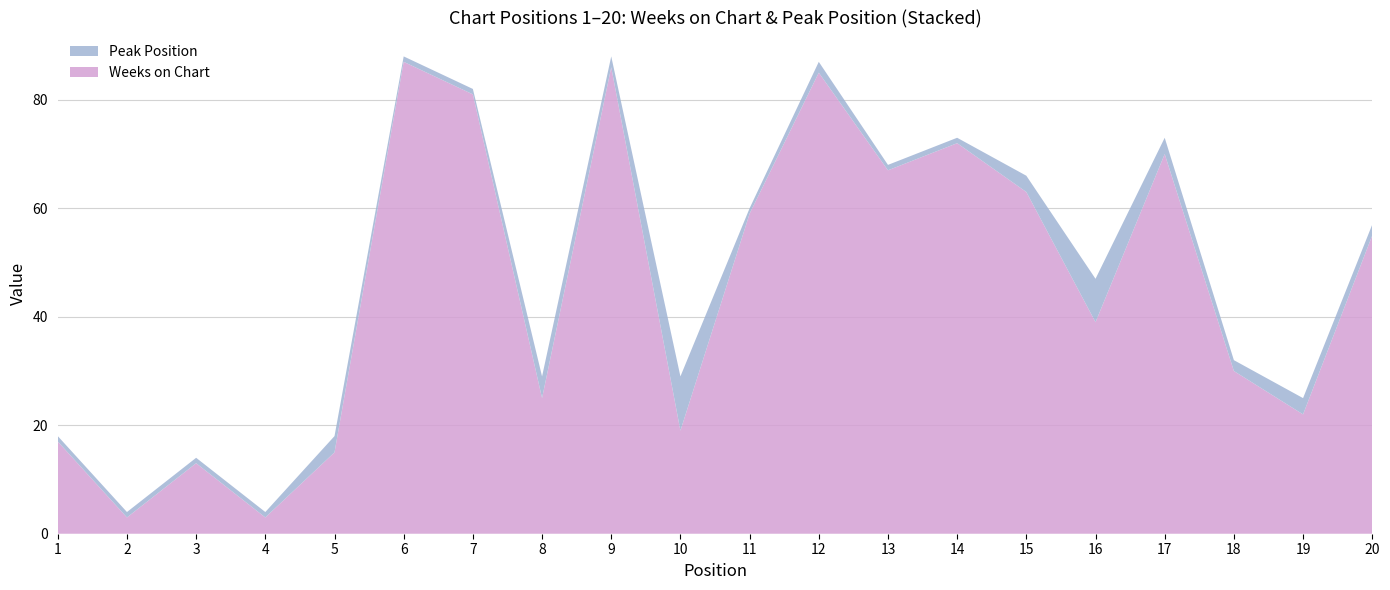

Reading left to right, list all the values displayed in this chart.

Weeks on Chart: 1=17	2=3	3=13	4=3	5=15	6=87	7=81	8=25	9=86	10=19	11=59	12=85	13=67	14=72	15=63	16=39	17=70	18=30	19=22	20=55
Peak Position: 1=1	2=1	3=1	4=1	5=3	6=1	7=1	8=4	9=2	10=10	11=1	12=2	13=1	14=1	15=3	16=8	17=3	18=2	19=3	20=2